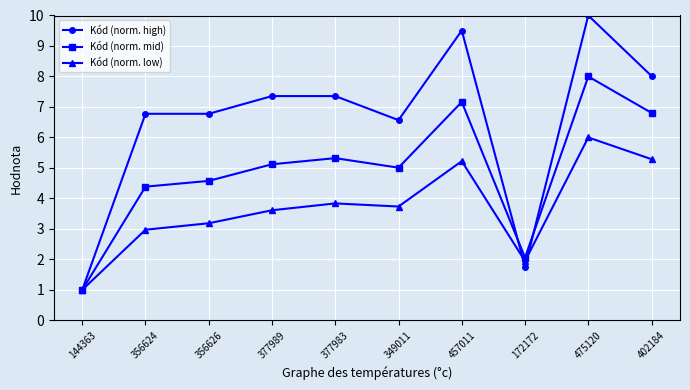

What are all the series names shown in the legend?

Kód (norm. high), Kód (norm. mid), Kód (norm. low)